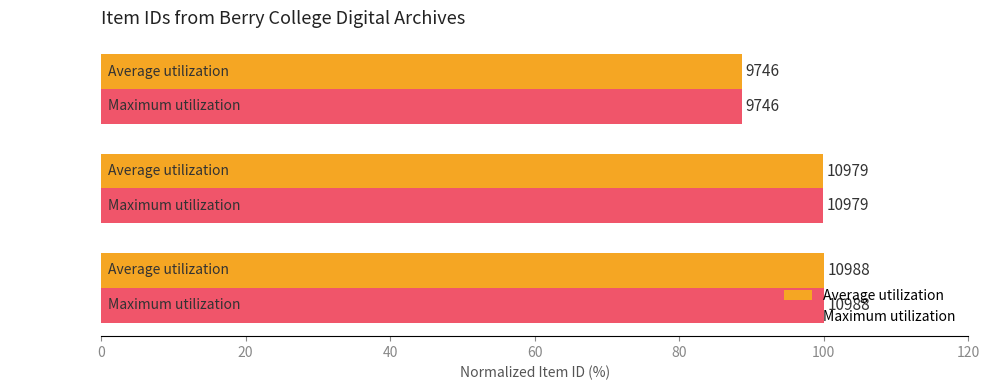

What are all the series names shown in the legend?

Average utilization, Maximum utilization